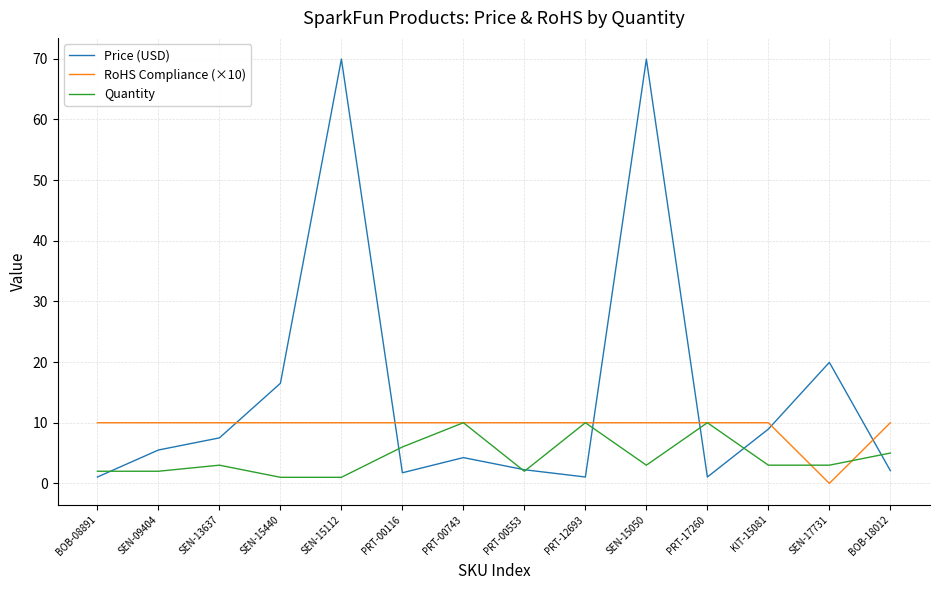

What is the maximum value for Price (USD)?

70.0